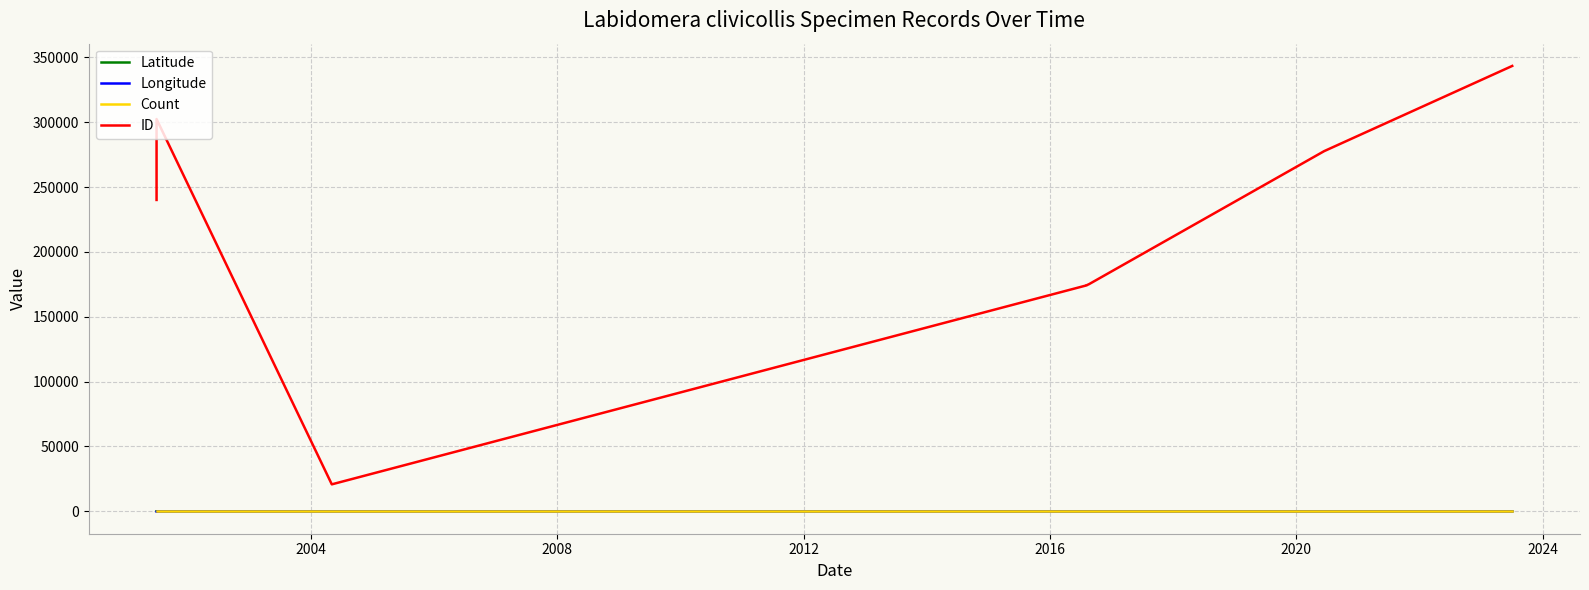

What is the value of the ID point at the 5th from the left?

174168.0